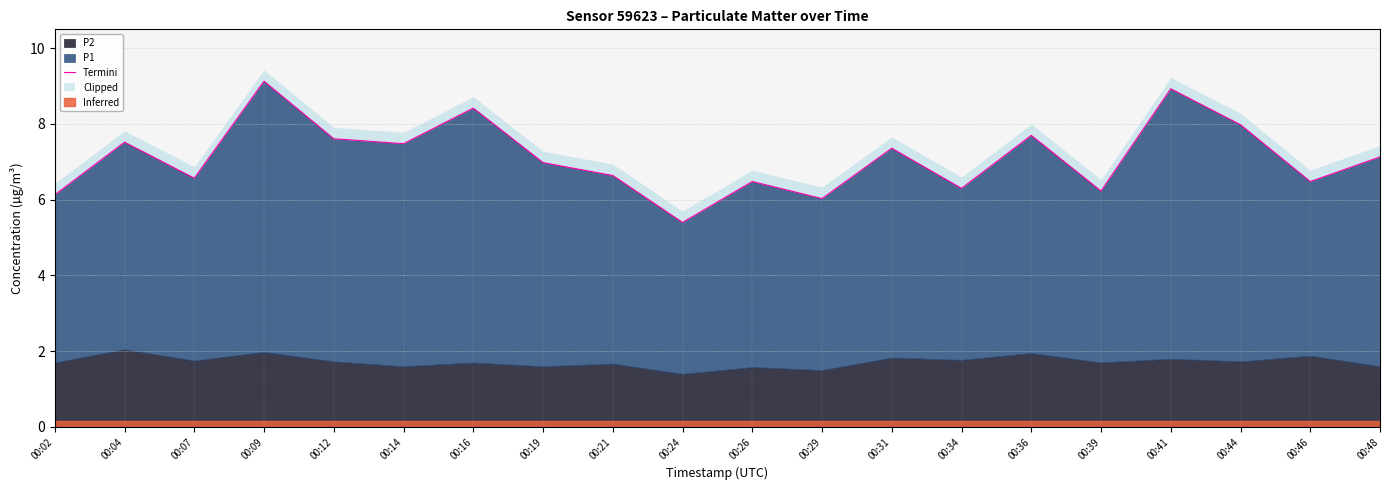

What is the change in value from 00:12 to 00:29?

-1.6